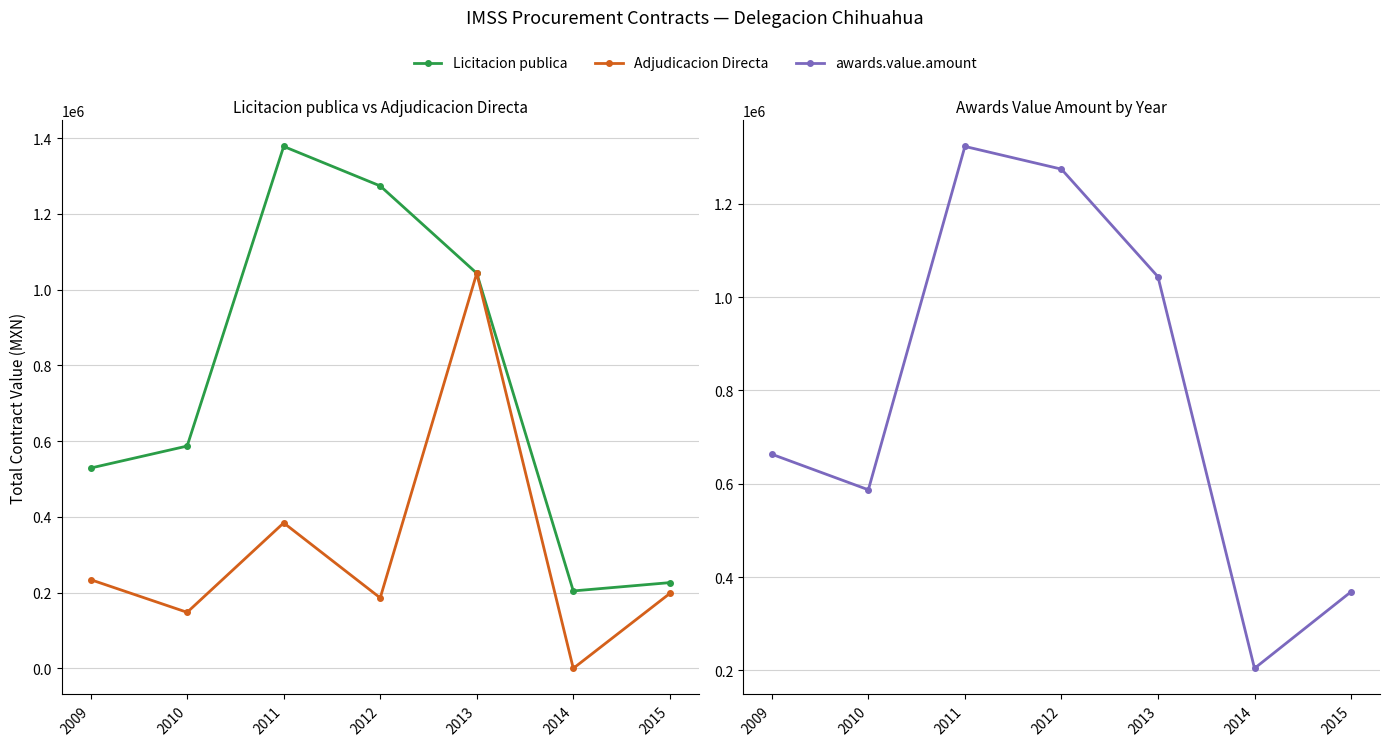

At 2012, list the series in order from smallest to largest.

Adjudicacion Directa, Licitacion publica, awards.value.amount